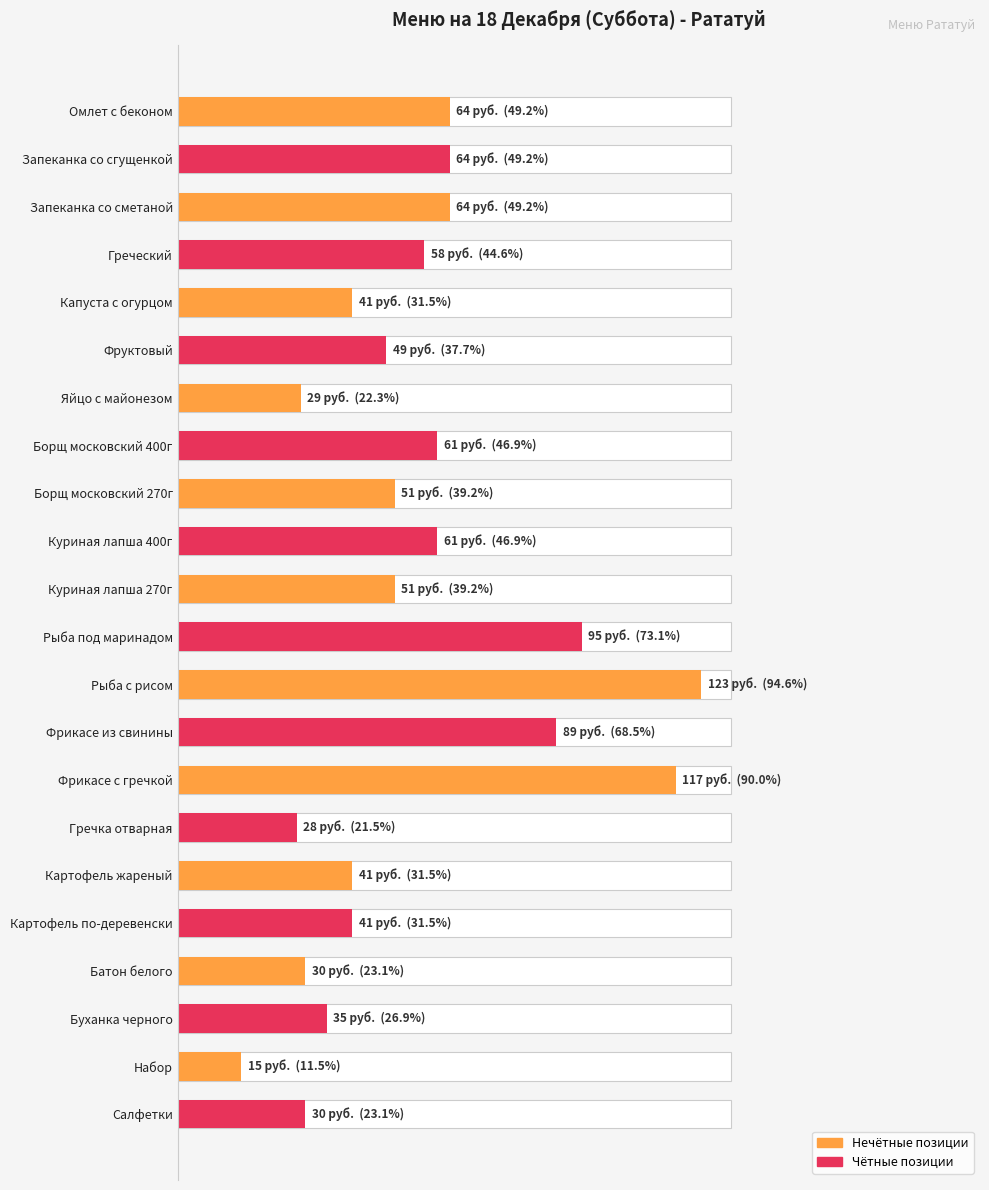

At which category does the chart reach its minimum across all series?

Набор